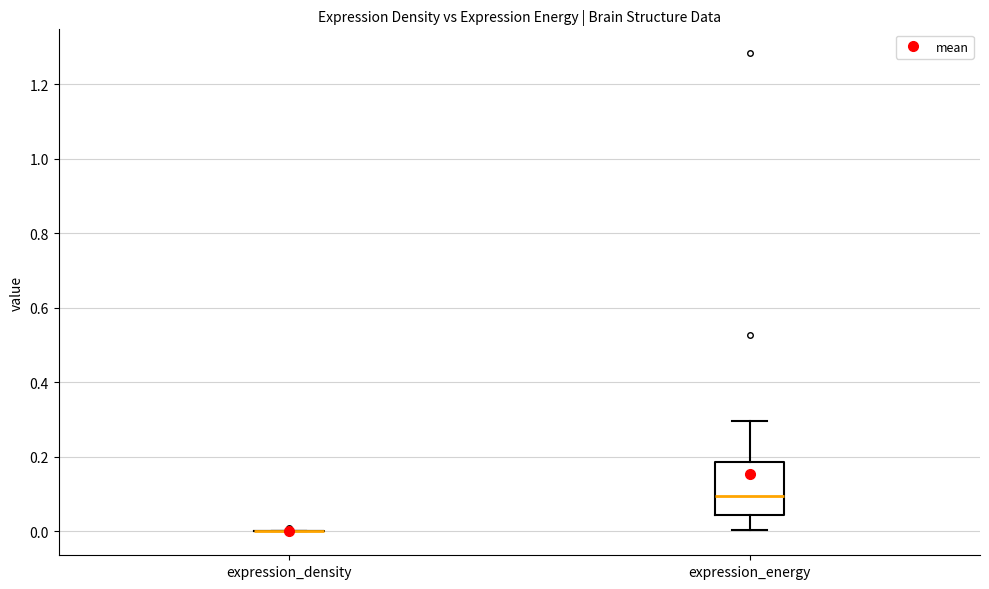

Reading left to right, read every box against the y-axis: the position of its median line, the range the box covers, and the ends of its whiskers. The values are not printed on the chart, so give them approximately, as read against the axis.

expression_density: box collapsed to a line at 0.00, whiskers 0.00 to 0.00
expression_energy: median 0.10, box 0.04 to 0.18, whiskers 0.00 to 0.30